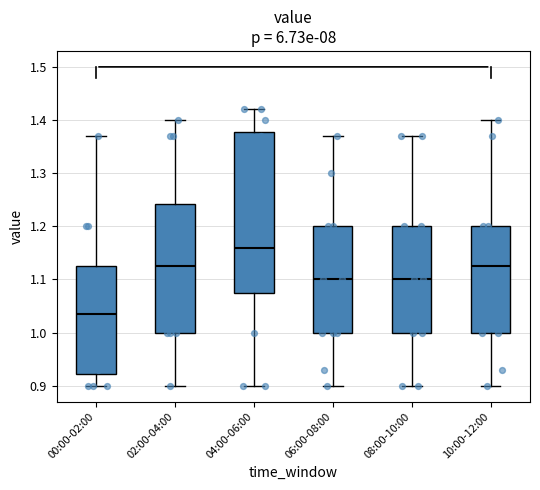

Reading left to right, transcribe this box plot: for each box, give where its median line is, the range the box spans, and where its two whiskers end, as read against the y-axis. The values are not printed on the chart, so give them approximately, as read against the axis.

00:00-02:00: median 1.04, box 0.92 to 1.13, whiskers 0.90 to 1.37
02:00-04:00: median 1.13, box 1.00 to 1.24, whiskers 0.90 to 1.40
04:00-06:00: median 1.16, box 1.08 to 1.38, whiskers 0.90 to 1.42
06:00-08:00: median 1.10, box 1.00 to 1.20, whiskers 0.90 to 1.37
08:00-10:00: median 1.10, box 1.00 to 1.20, whiskers 0.90 to 1.37
10:00-12:00: median 1.13, box 1.00 to 1.20, whiskers 0.90 to 1.40